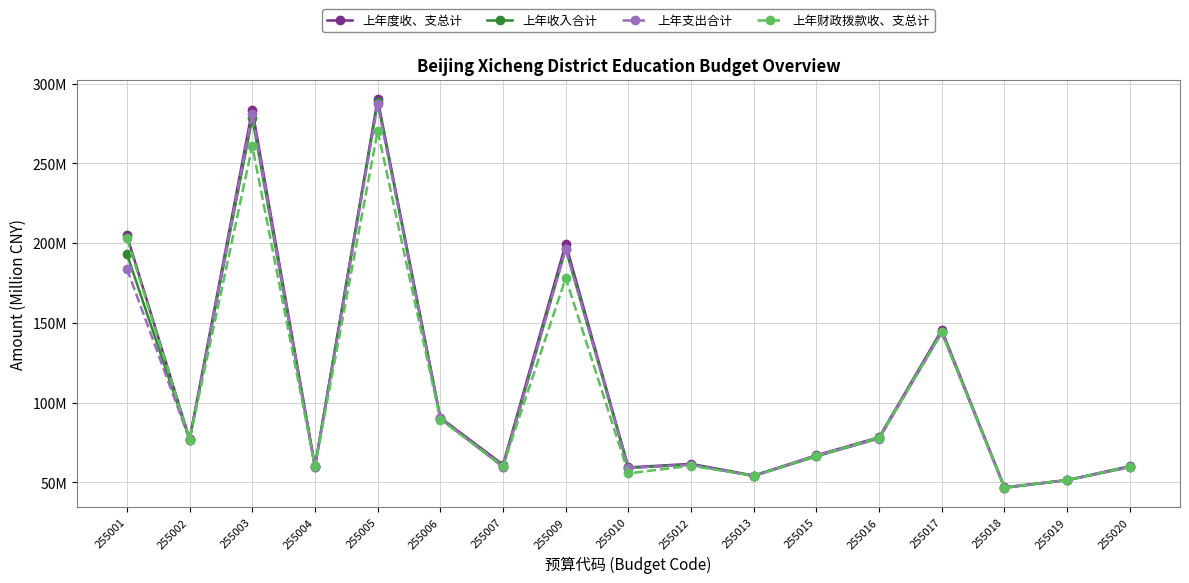

Reading left to right, what are all the values shown in this chart?

上年度收、支总计: 204.8	77.1	283.8	60.1	290.2	90.6	61.0	199.6	59.4	61.6	54.2	67.0	78.3	145.5	46.8	51.4	60.1
上年收入合计: 193.1	76.8	278.3	59.7	288.5	90.0	59.8	196.4	59.0	61.1	54.0	66.3	77.7	144.2	46.6	51.3	59.7
上年支出合计: 183.9	76.7	281.0	59.6	287.3	90.1	59.8	196.5	59.0	61.0	53.9	66.7	77.3	144.2	46.5	51.4	59.4
上年财政拨款收、支总计: 203.1	76.8	260.9	59.9	270.5	89.4	60.2	178.1	55.6	60.4	54.1	66.6	78.0	144.2	46.7	51.4	59.9